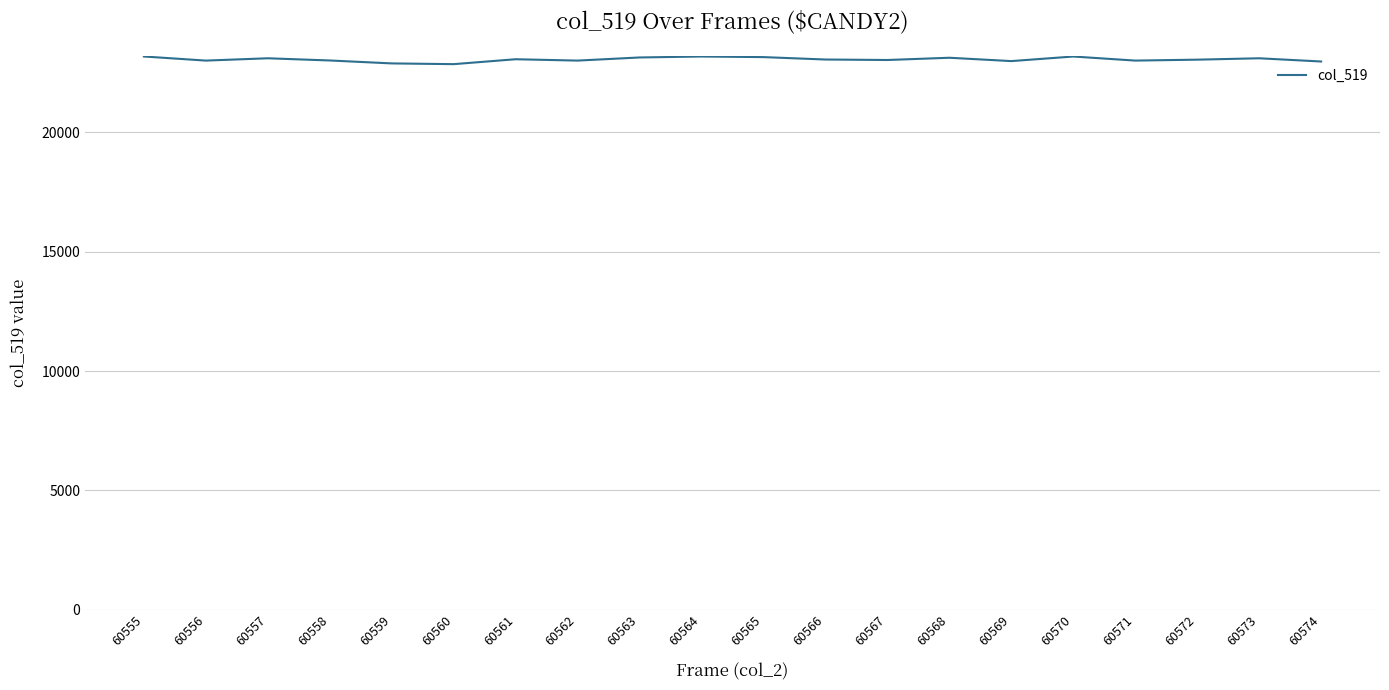

Does the chart have visible grid lines?

Yes